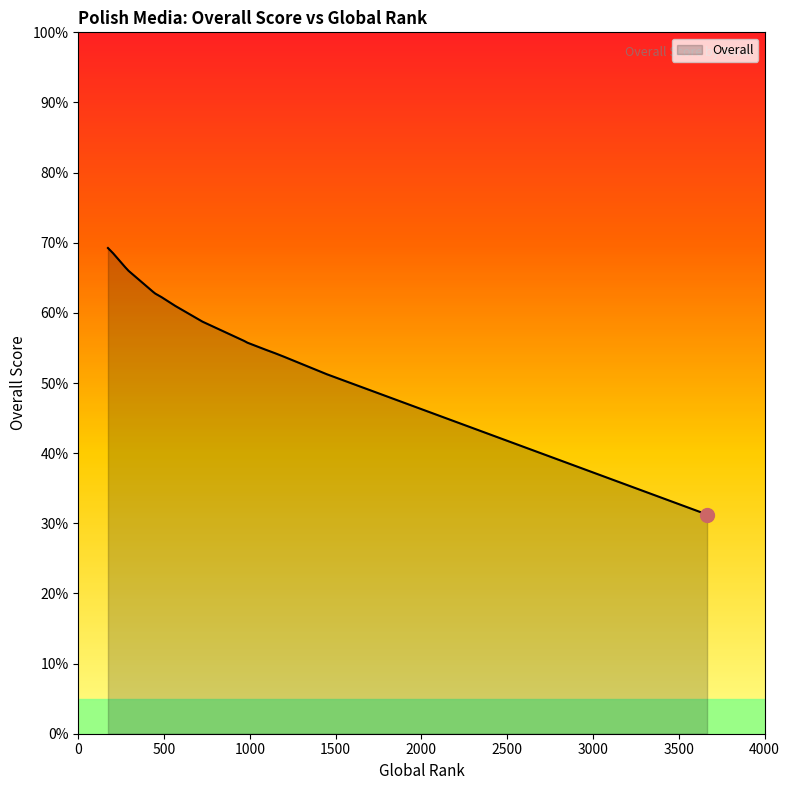

What is the value of the 4th point from the left?

66.0